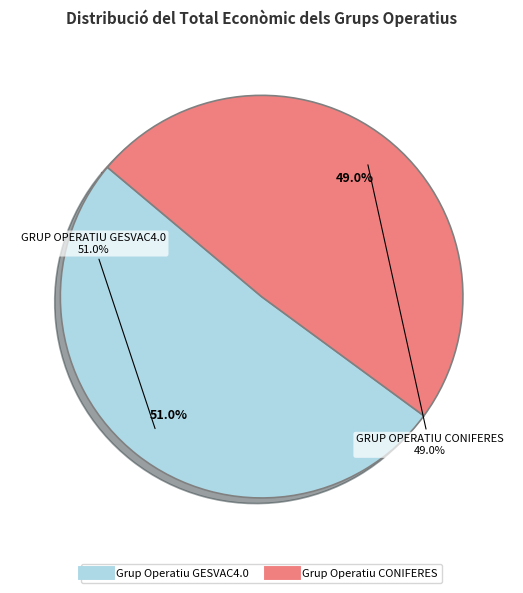

To the nearest percent, what is the difference between the Grup Operatiu GESVAC4.0 and Grup Operatiu CONIFERES slice percentages?

2%